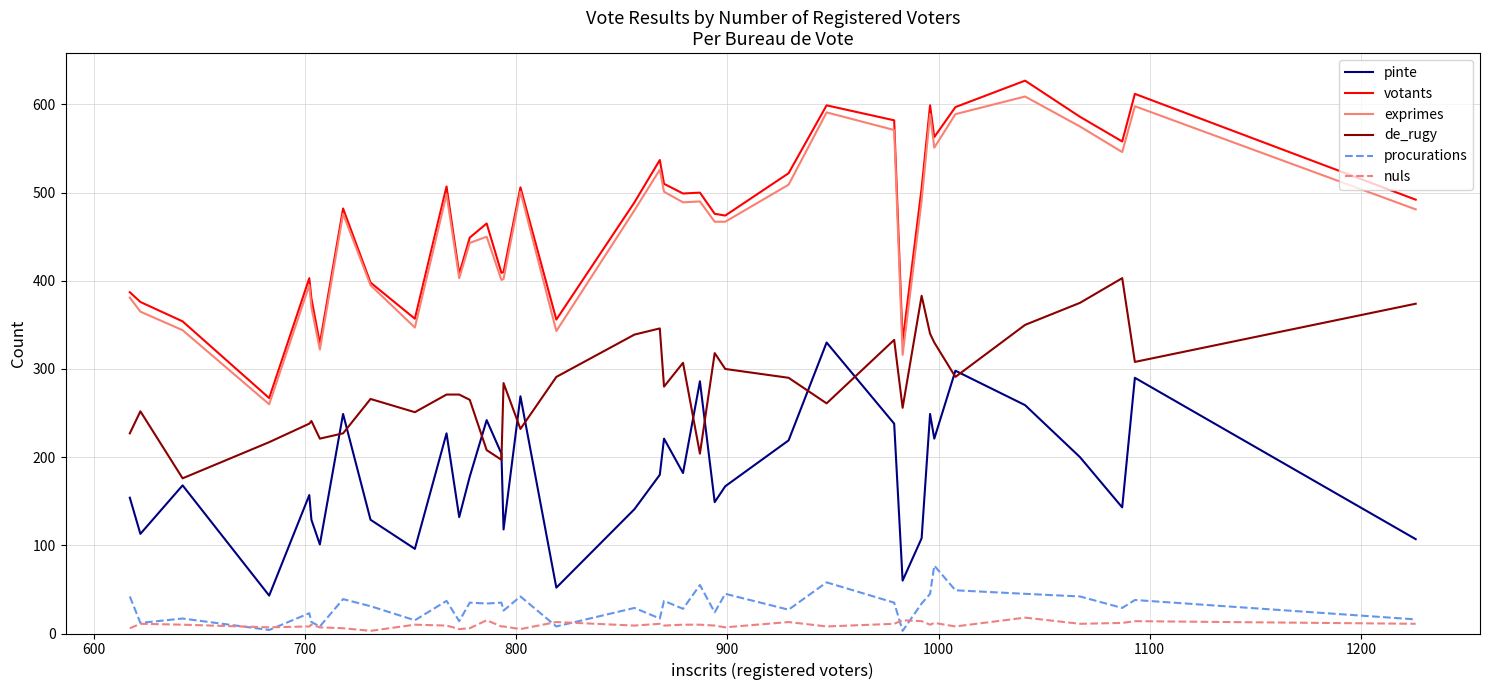

Which series has the widest spread of values?

votants